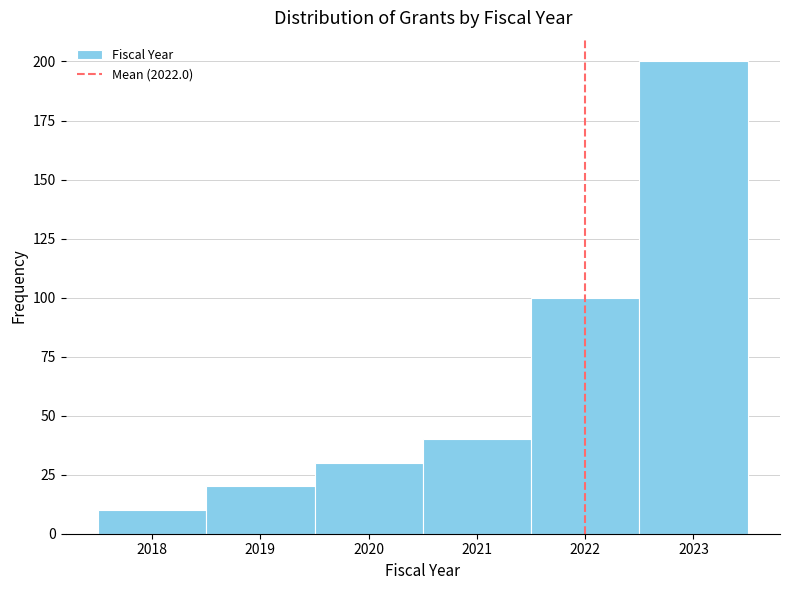

Reading left to right, transcribe this chart: for each bar, give the range it covers on the x-axis and its height. The values are not printed on the chart, so give them approximately, as read against the axis.

2017.5 to 2018.5: 10
2018.5 to 2019.5: 20
2019.5 to 2020.5: 30
2020.5 to 2021.5: 40
2021.5 to 2022.5: 100
2022.5 to 2023.5: 200